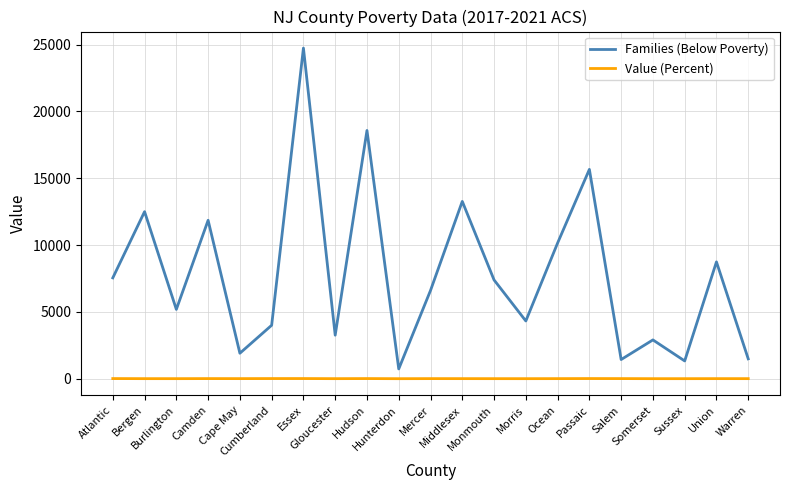

At which label does Value (Percent) first exceed 6?

Atlantic